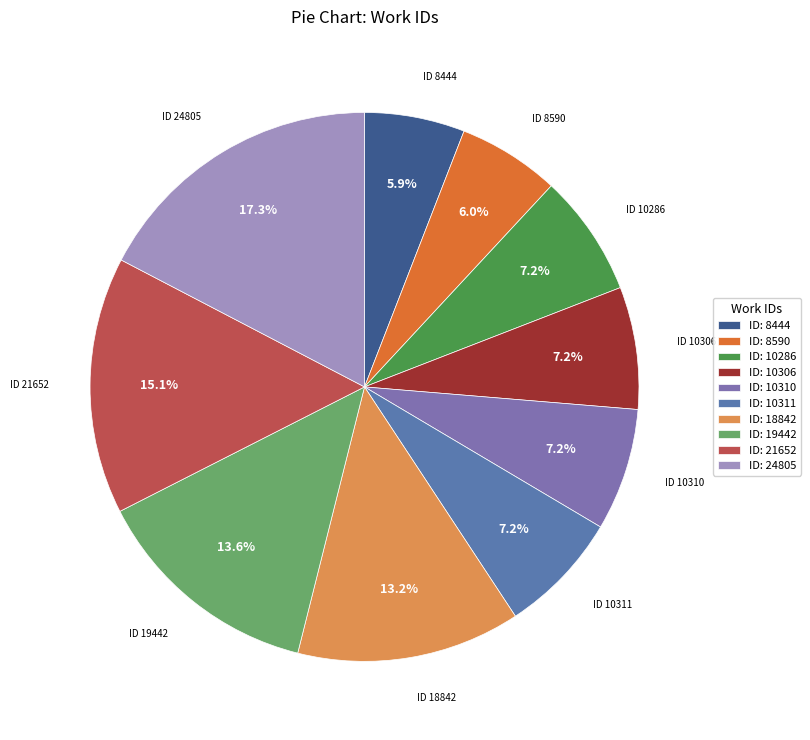

What is the smallest slice in the pie chart?

Impression (8444)